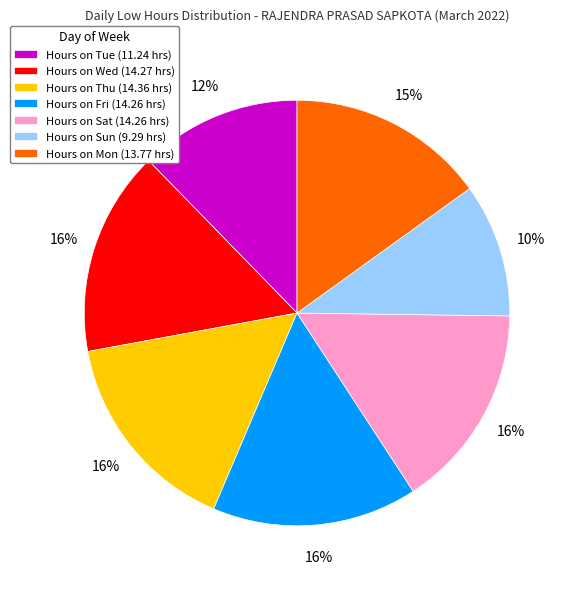

Which slice is the smallest?

Hours on Sun (9.29 hrs)